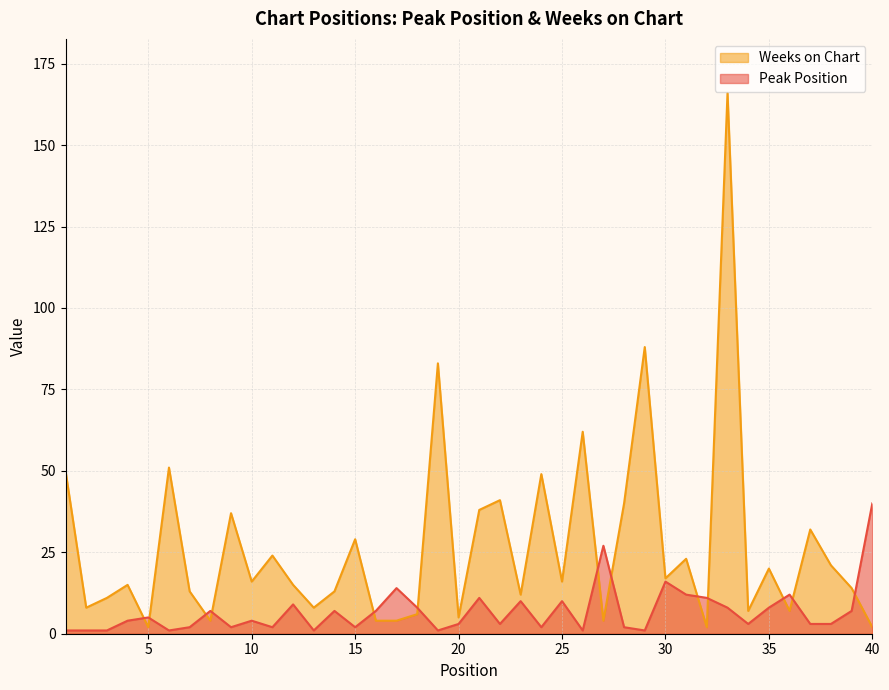

Which series has the largest total across all categories?

Weeks on Chart